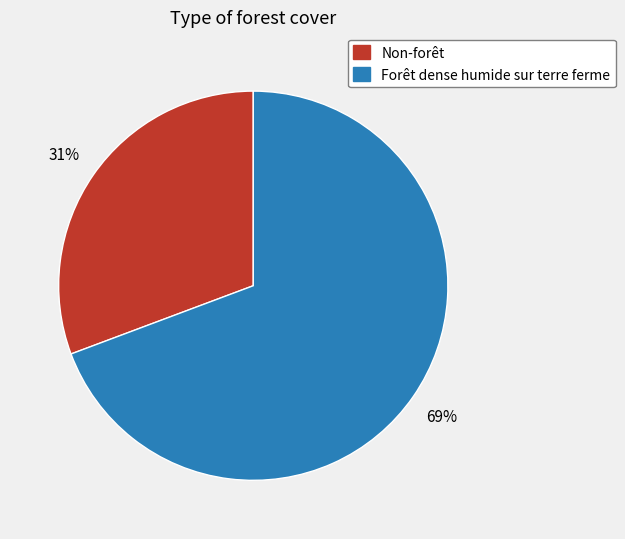

Count the number of slices in the pie.

2